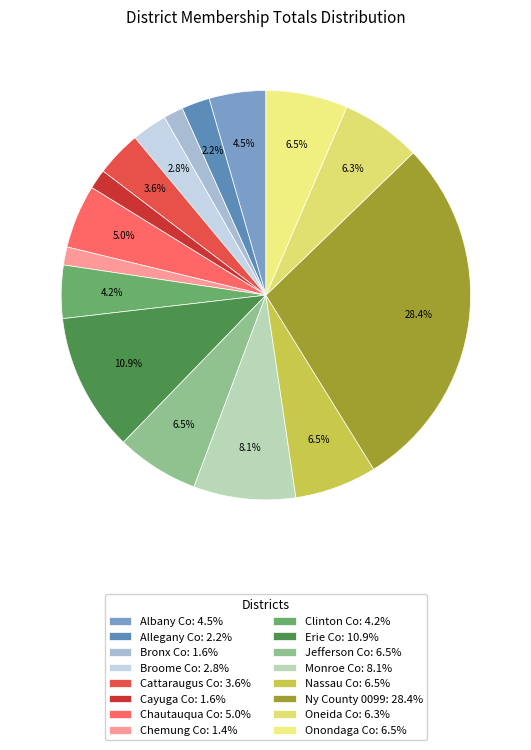

To the nearest percent, what is the difference between the Erie Co and Oneida Co slice percentages?

5%